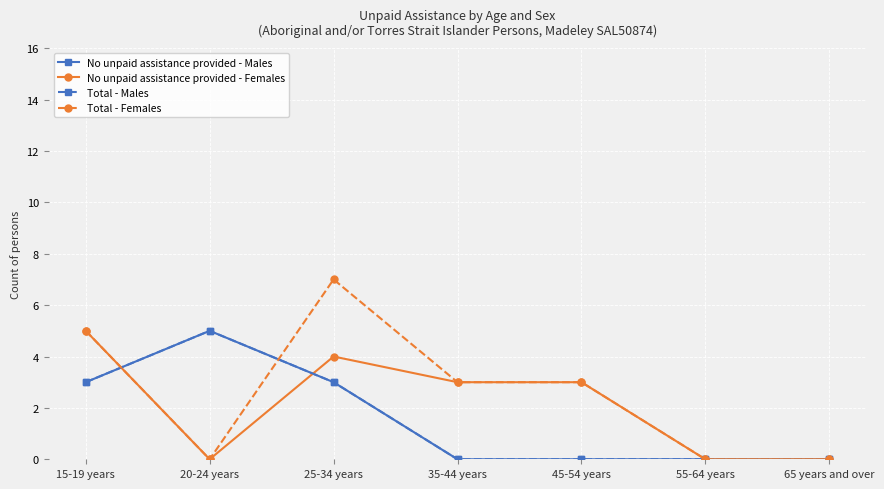

How many values in No unpaid assistance provided - Females are above zero?

4